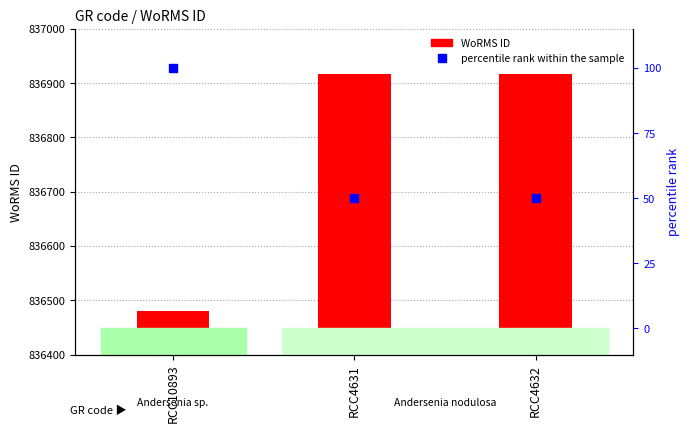

What is the total value across all series at RCC4632?

836967